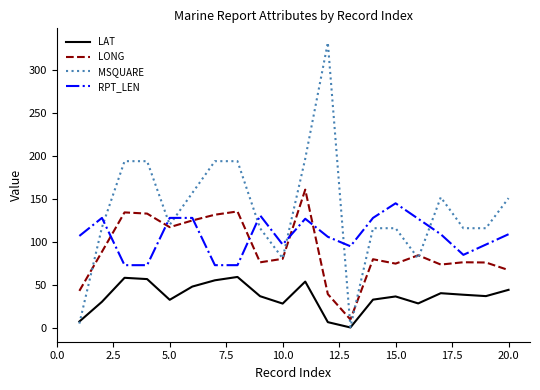

Which series has the widest spread of values?

MSQUARE